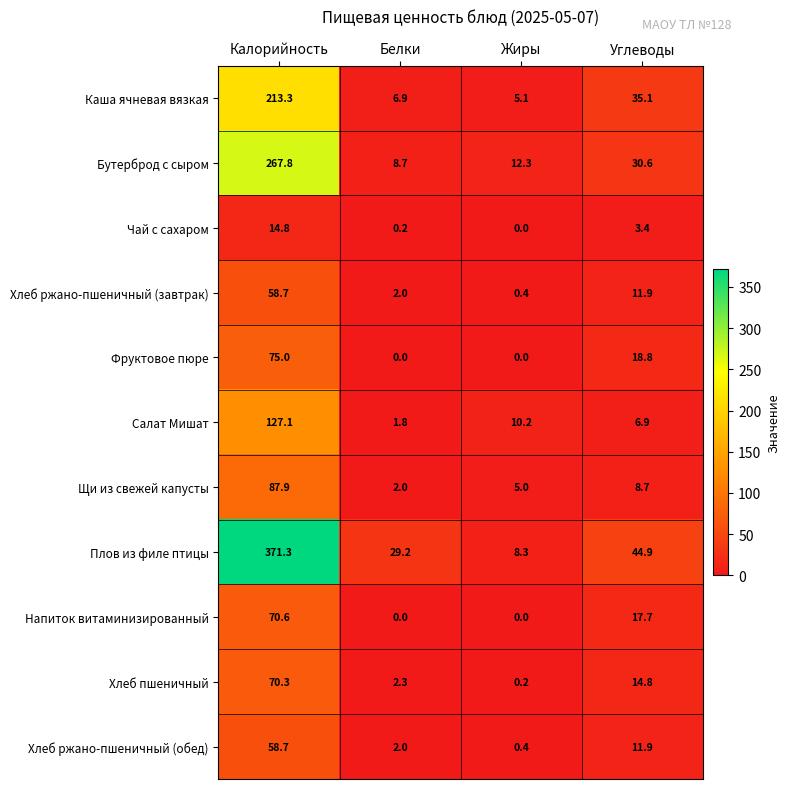

At which label does Плов из филе птицы reach its peak?

Калорийность